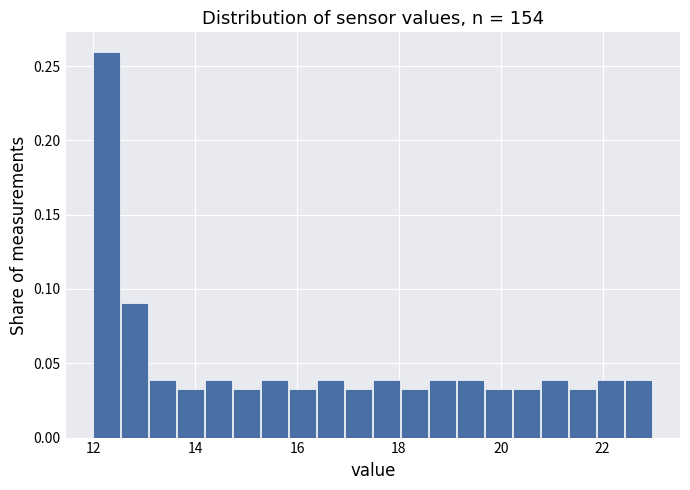

Around what value on the x-axis is the tallest bar? Give the approximate position of its centre, as read against the axis.

12.2